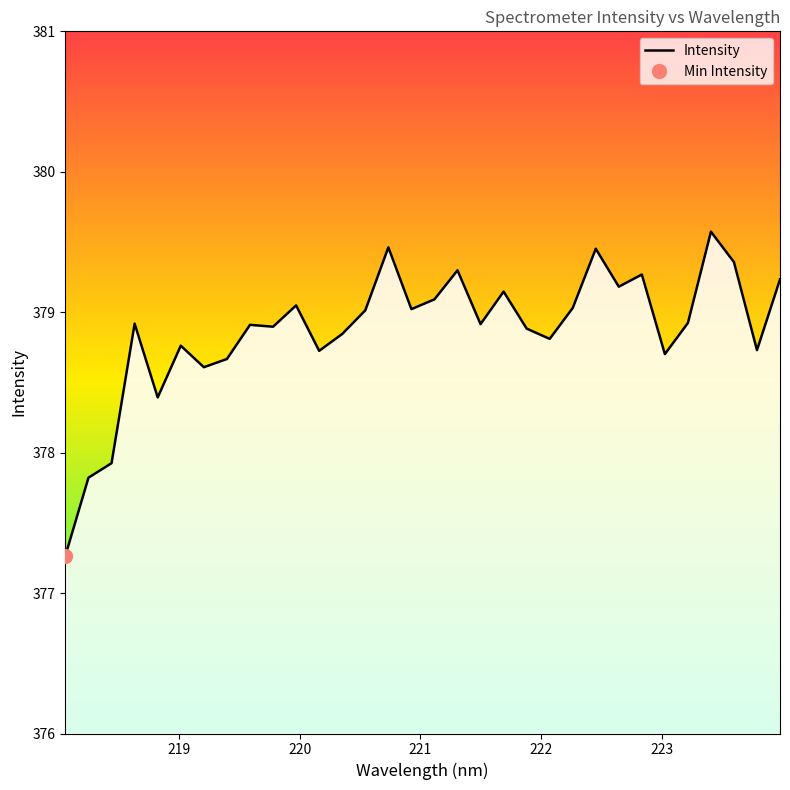

How many points are higher than both their immediate neighbors (excluding endpoints)?

10